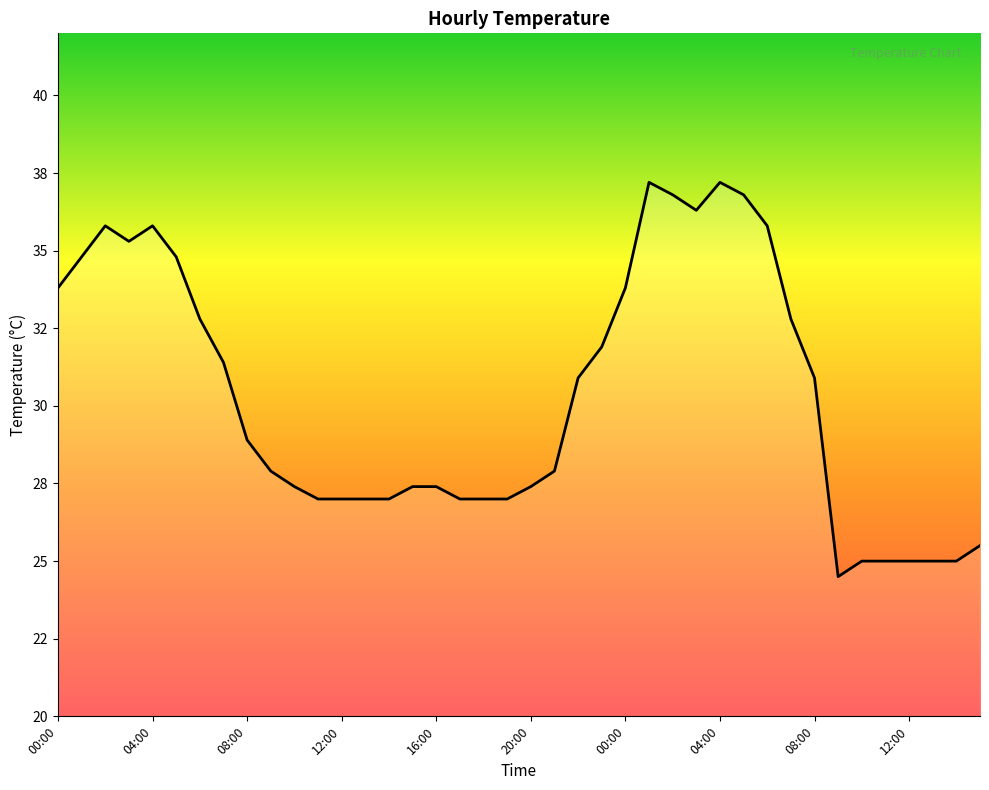

Reading left to right, extract all data points from this chart.

33.8	34.8	35.8	35.3	35.8	34.8	32.8	31.4	28.9	27.9	27.4	27.0	27.0	27.0	27.0	27.4	27.4	27.0	27.0	27.0	27.4	27.9	30.9	31.9	33.8	37.2	36.8	36.3	37.2	36.8	35.8	32.8	30.9	24.5	25.0	25.0	25.0	25.0	25.0	25.5